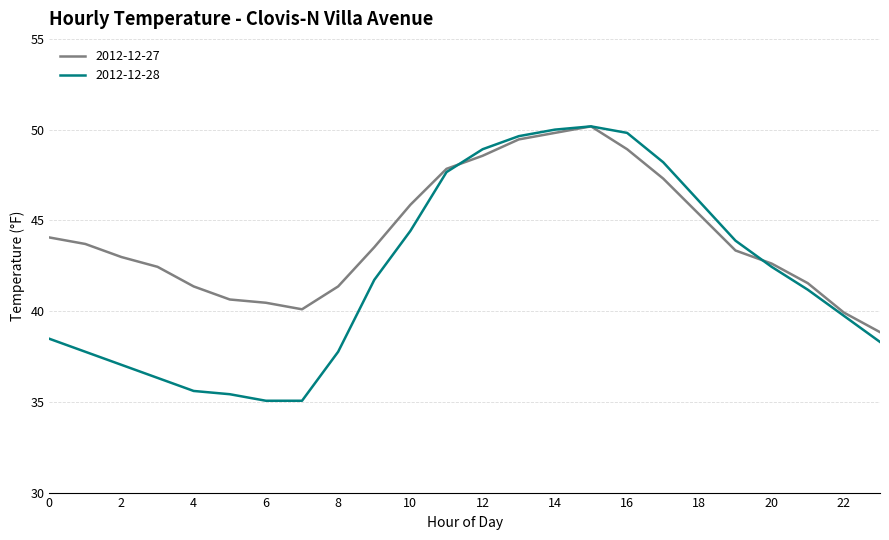

Which series has the largest total across all categories?

2012-12-27